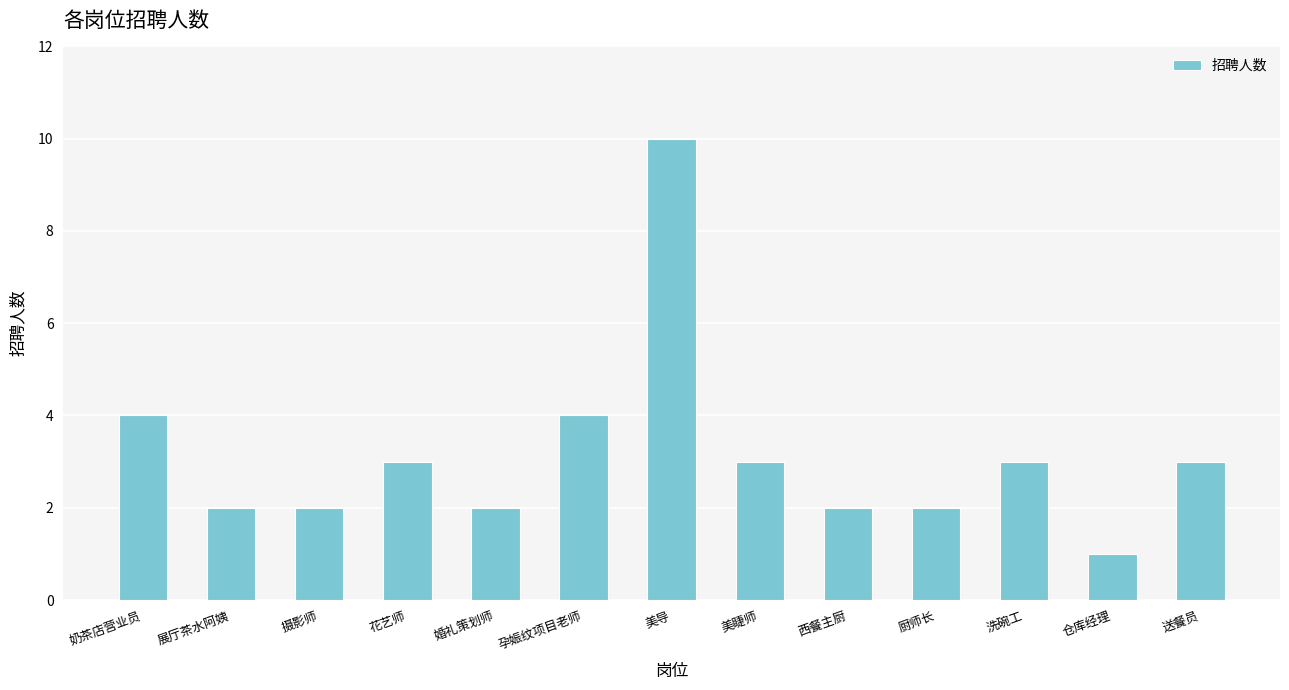

What position from the left is 厨师长?

10